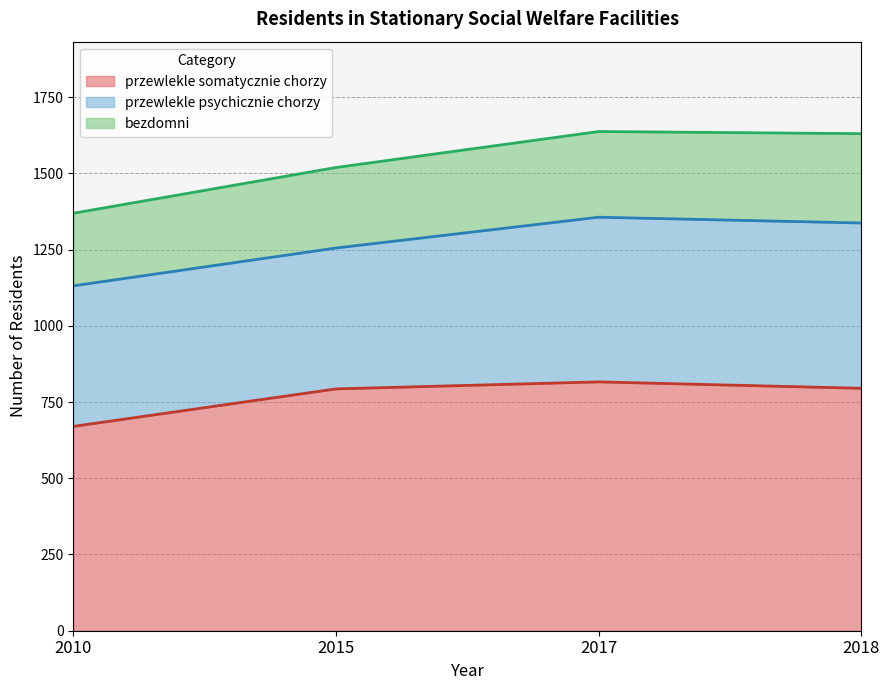

How many data points in bezdomni are above 281?

1